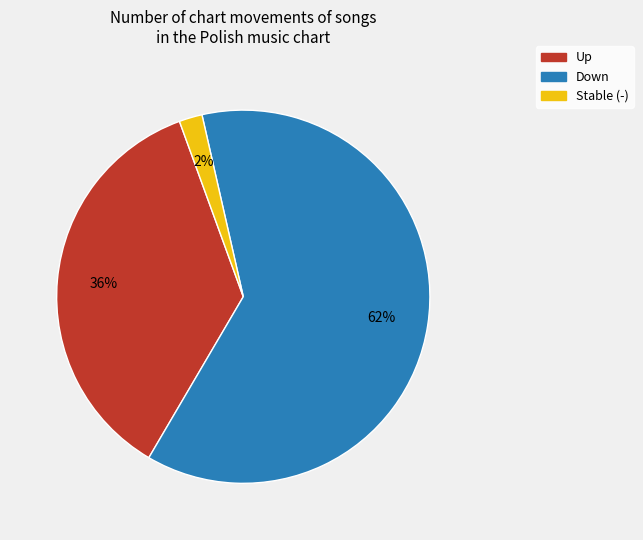

To the nearest percent, what is the difference between the largest and smallest slice percentages?

60%